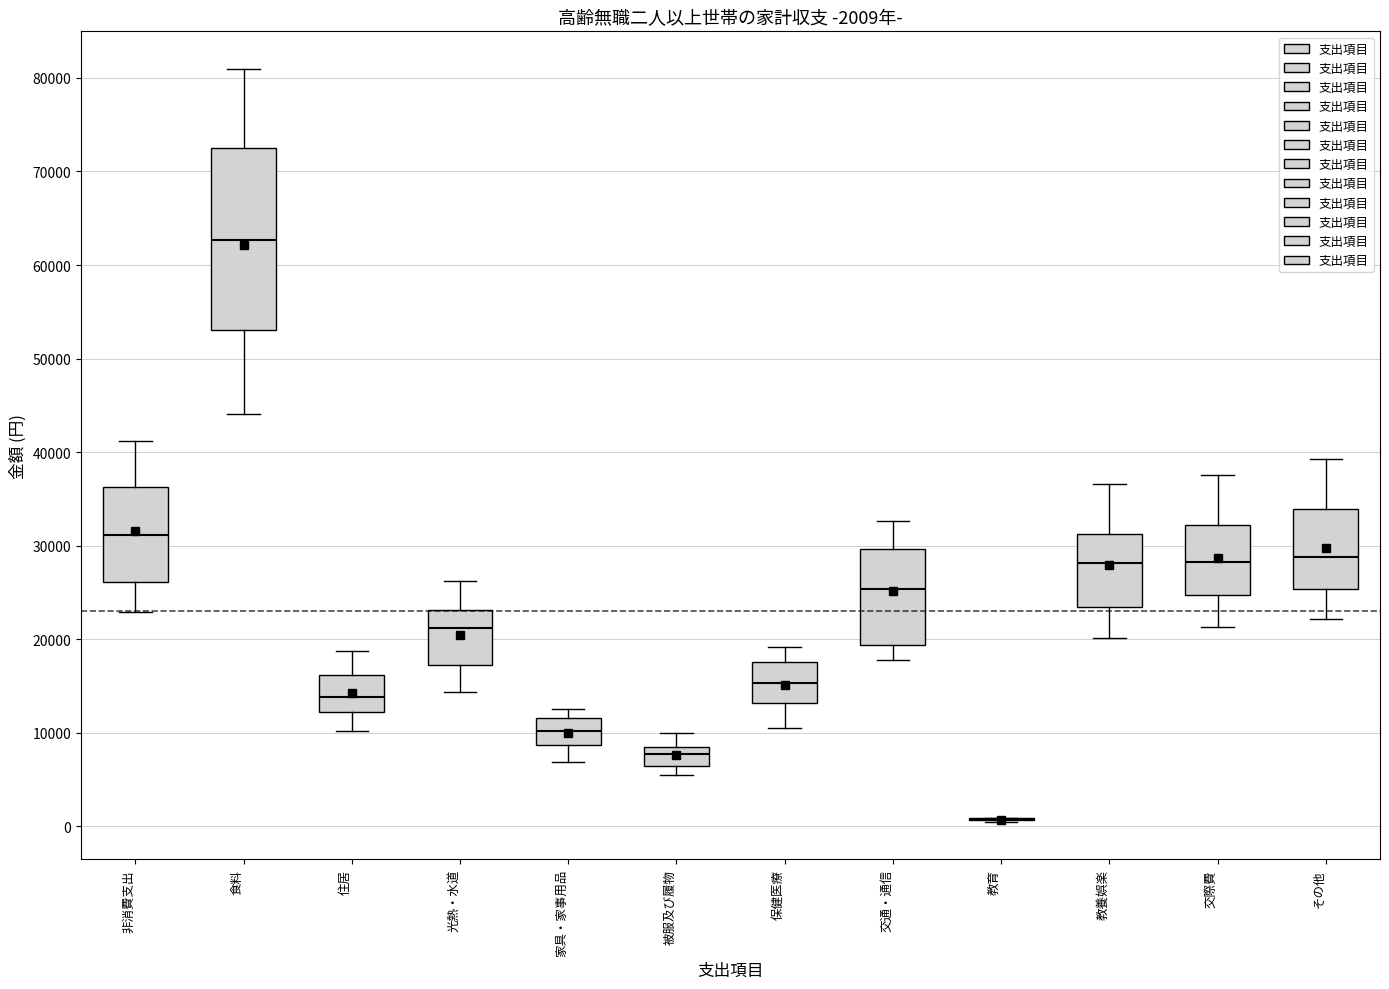

Comparing the boxes themselves (not the whiskers), which one is the tallest?

食料